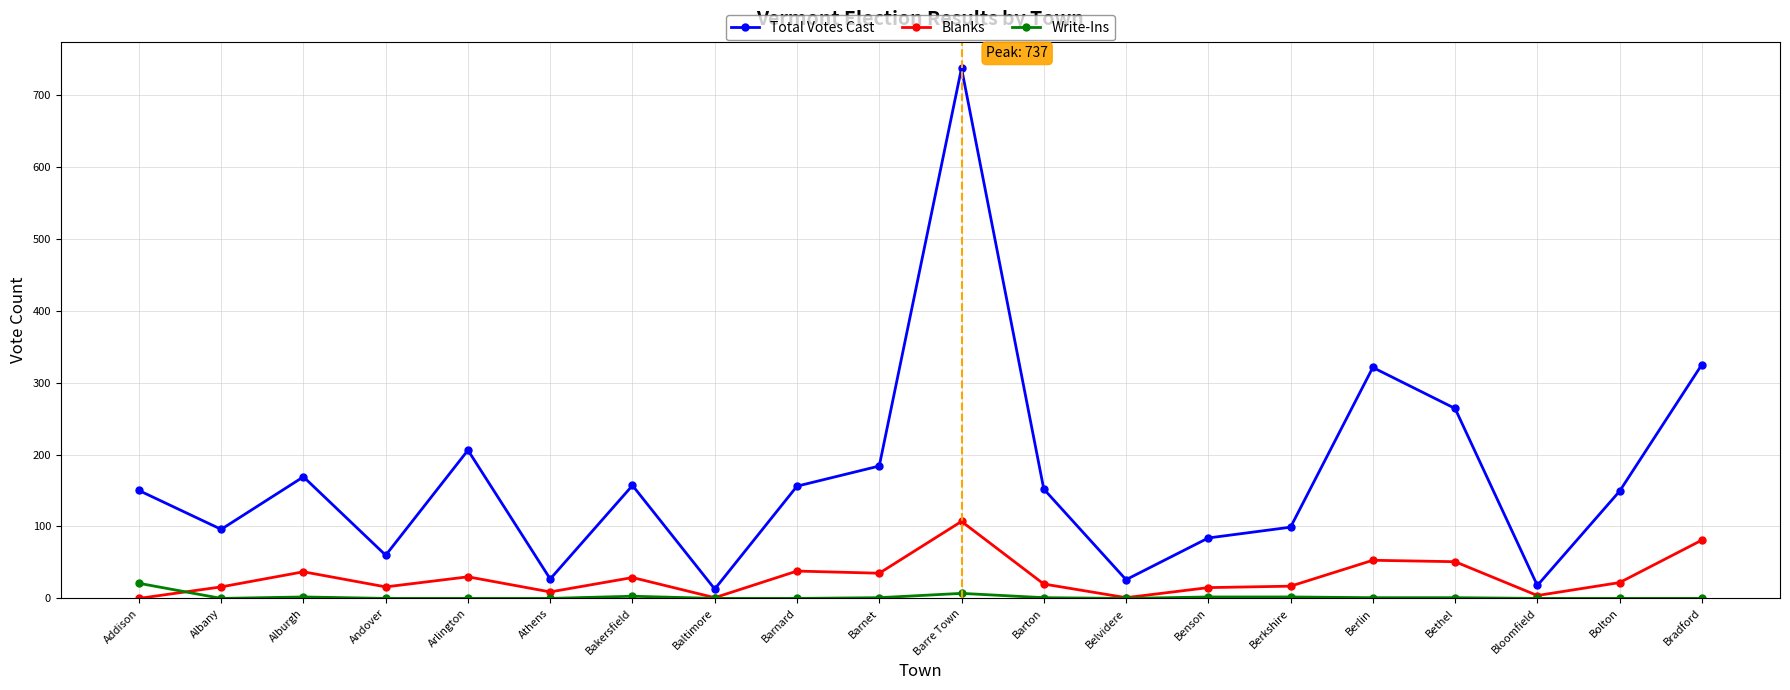

Which series has the largest total across all categories?

Total Votes Cast